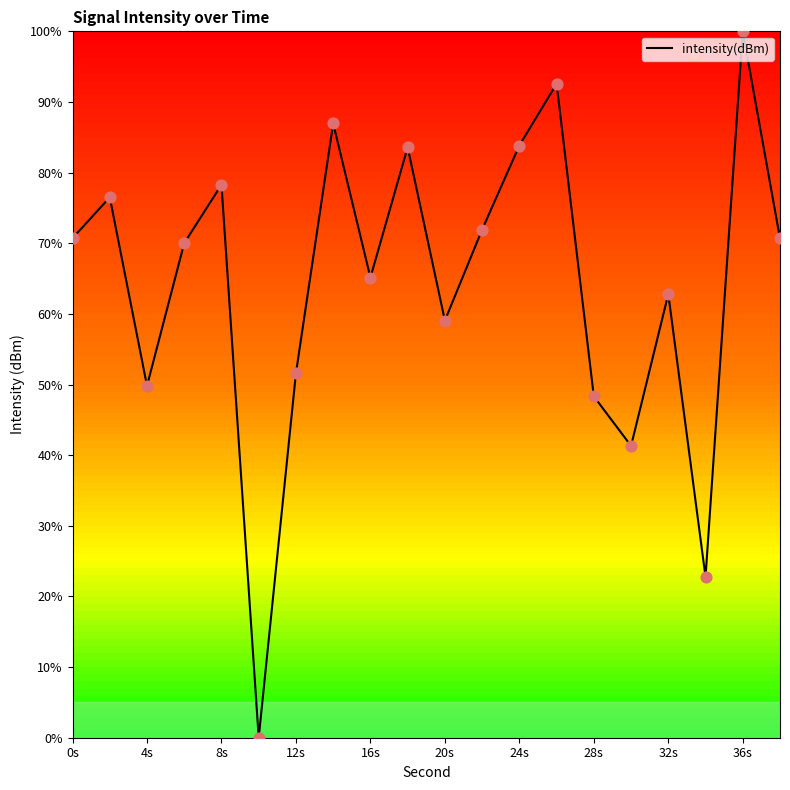

What is the difference between the maximum and minimum values?

100.0